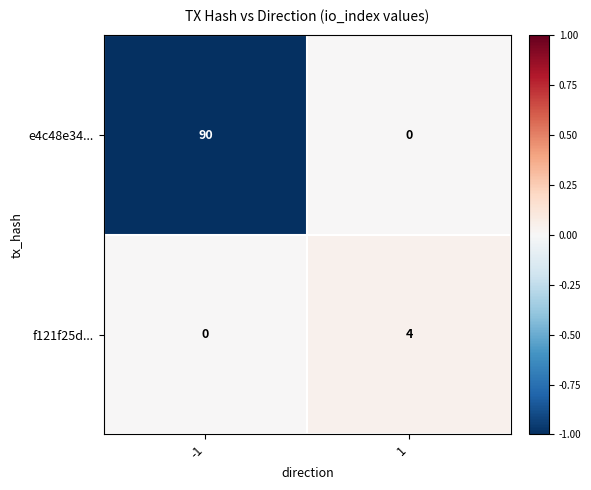

Is it true that e4c48e34... equals 0 at 1?

True